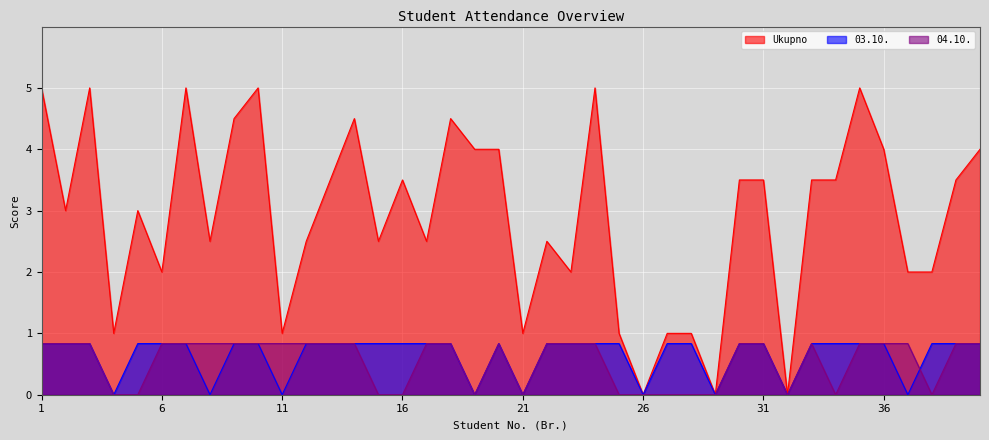

How many 04.10. values are between 0 and 1?

40